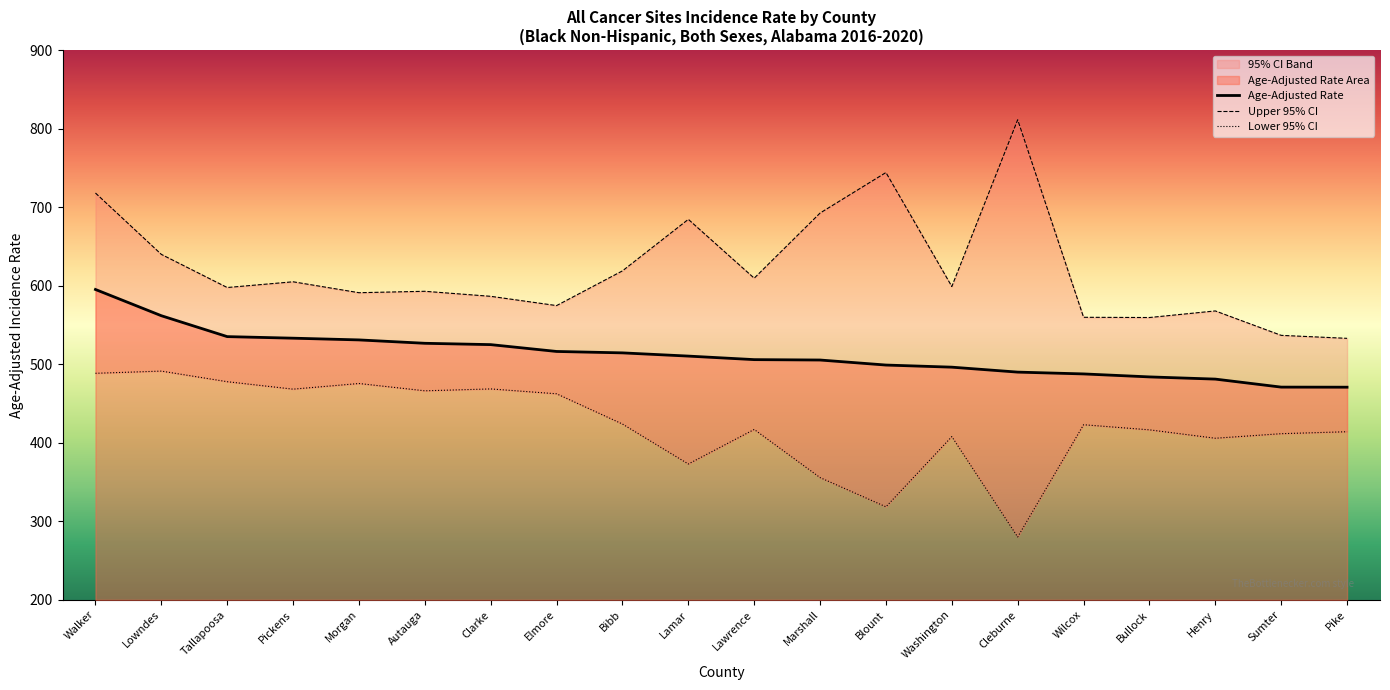

List the series in order of their peak value, highest first.

Upper 95% CI, Age-Adjusted Rate, Lower 95% CI